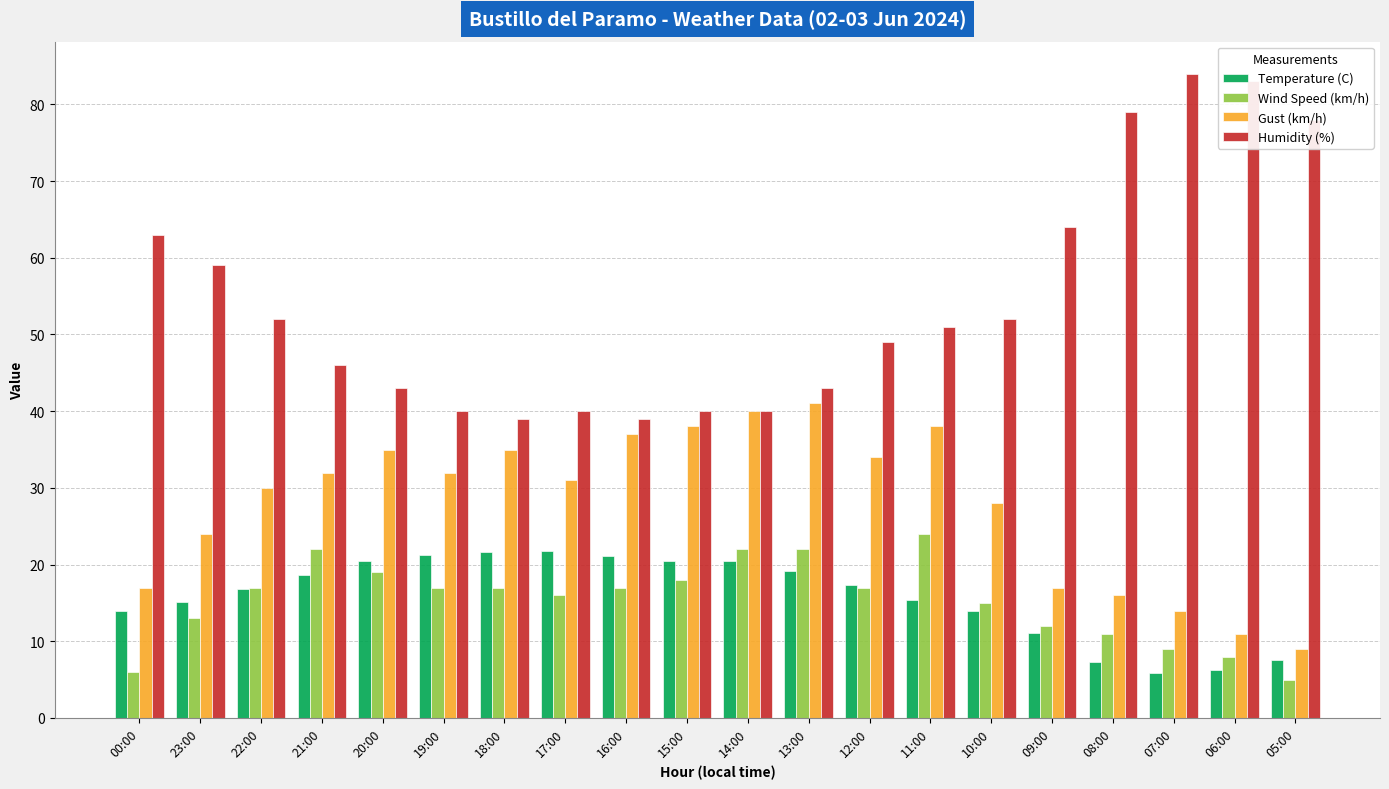

The value of Humidity (%) at 22:00 is 78.8. True or false?

False